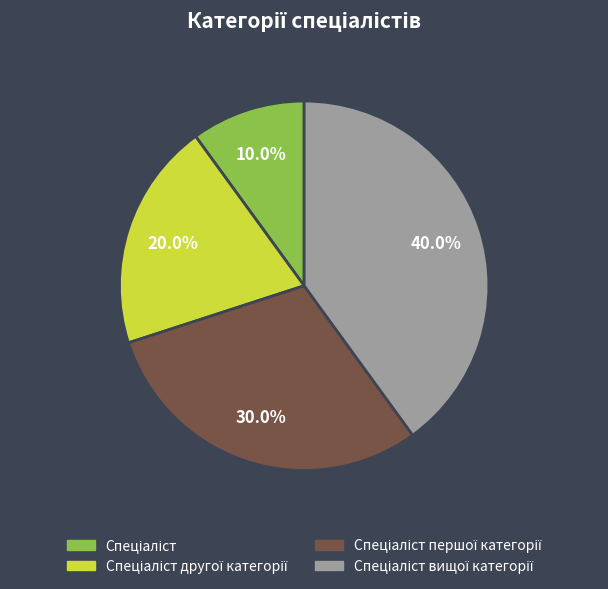

Is there any slice that represents more than half of the pie?

No